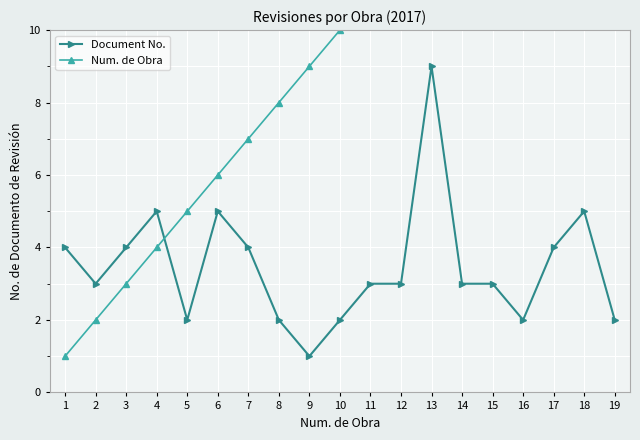

Rank the series at 12 from lowest to highest value.

Document No., Num. de Obra